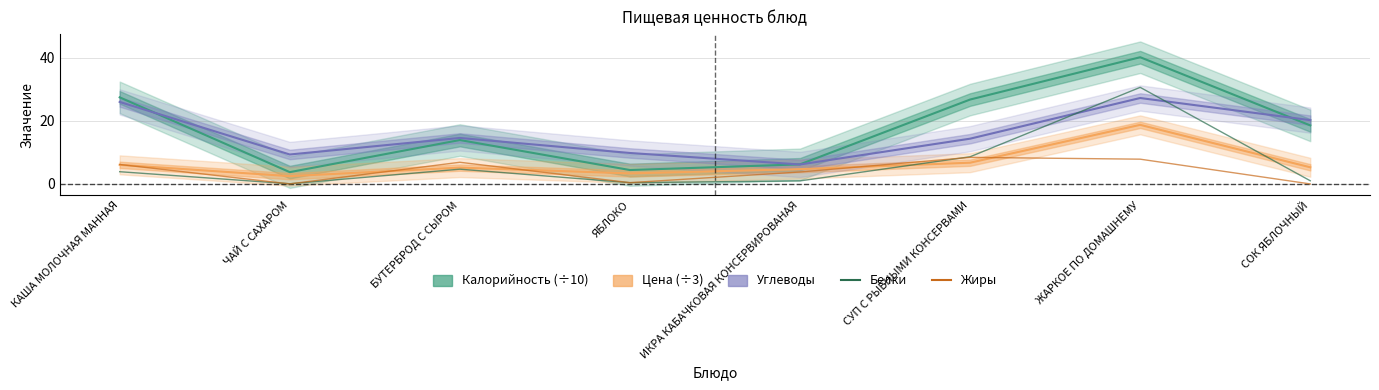

What is the difference between the maximum and minimum values in the Жиры series?

8.4